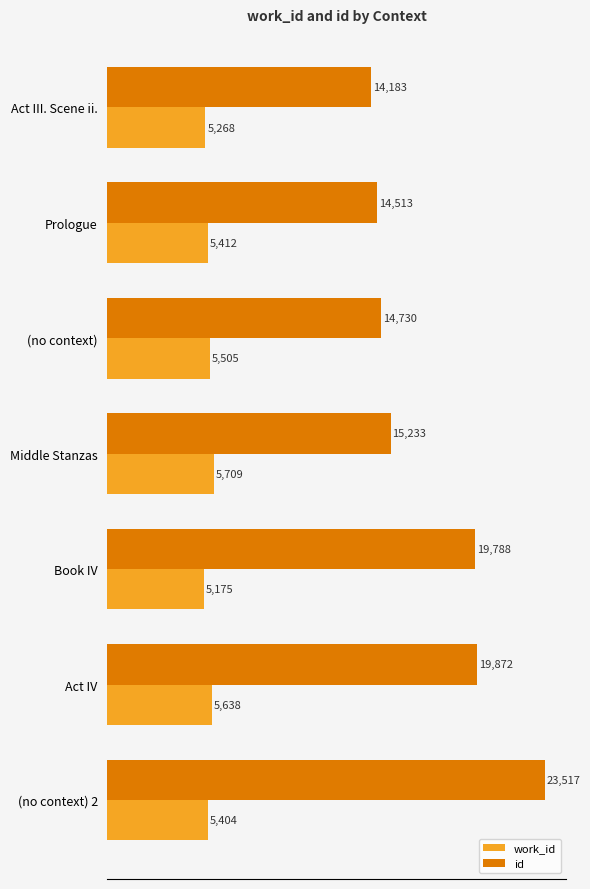

At how many categories does at least one series exceed 17488?

3